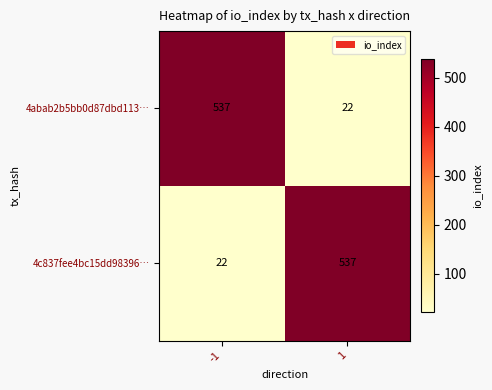

The 4c837fee4bc15dd98396… series shows 960 at 1. True or false?

False